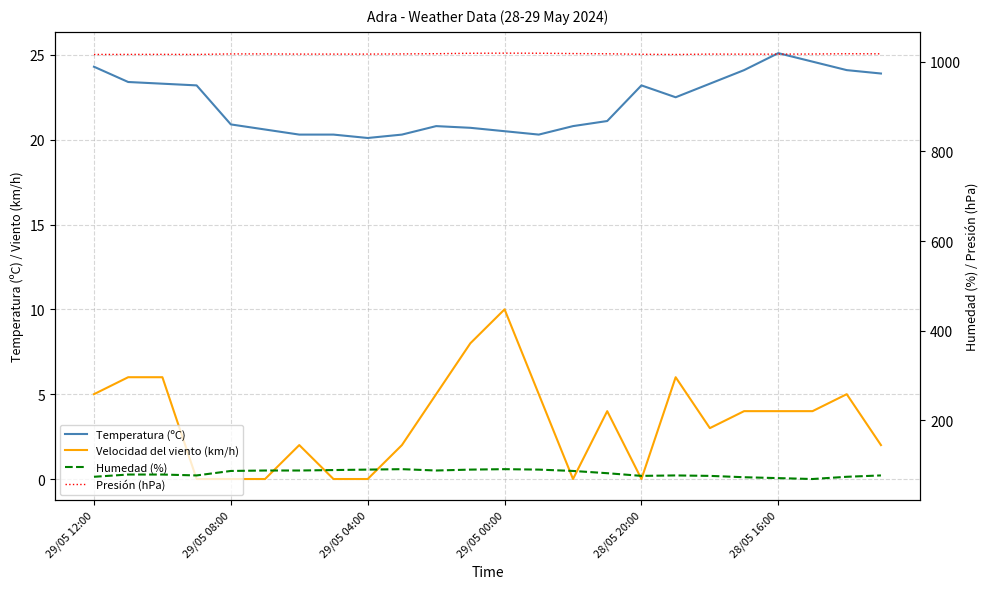

How many data points does each series have?

24